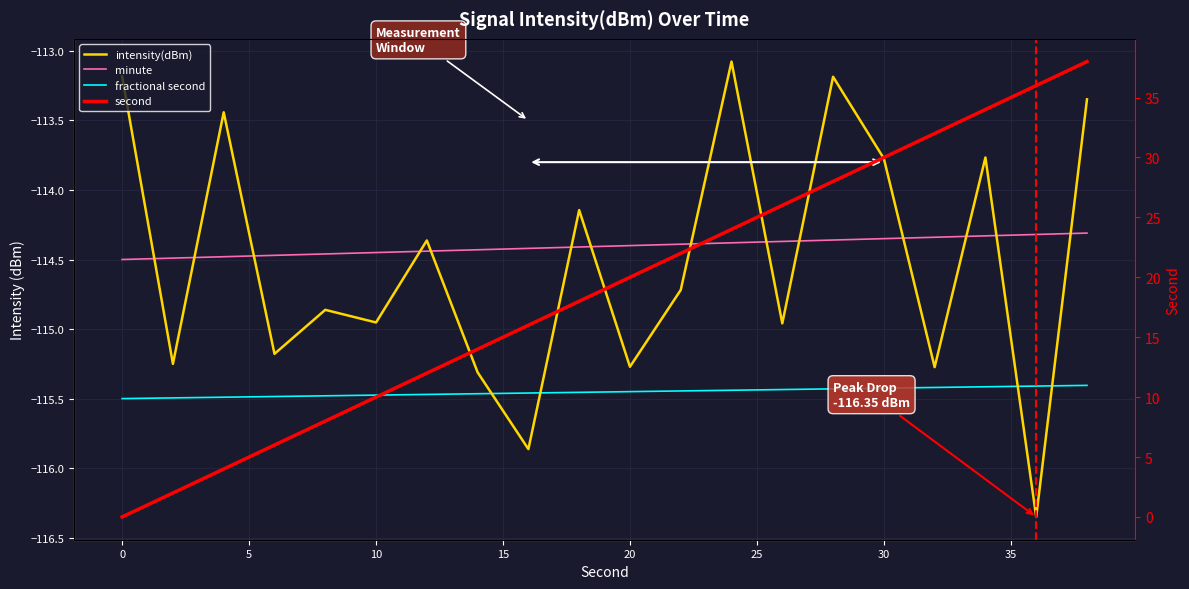

How many categories are shown in the chart?

20